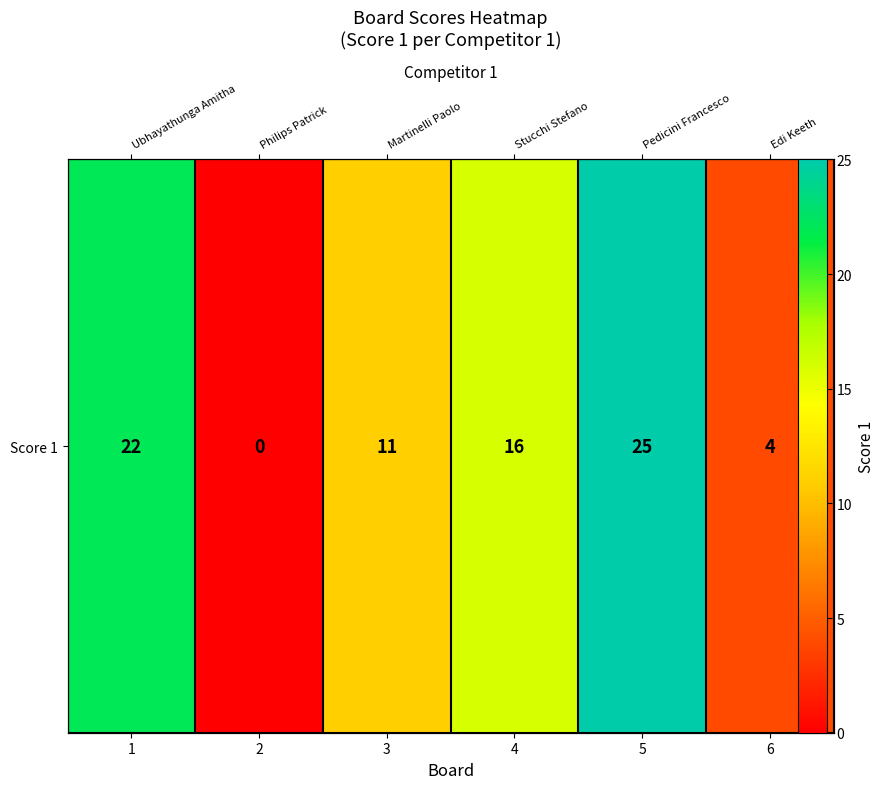

What is the ratio of the value at 4 to the value at 3?

1.5